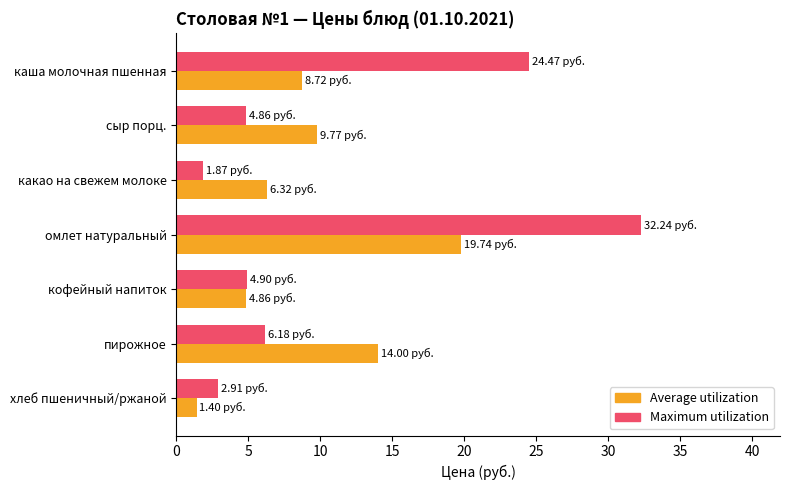

How many data points does each series have?

7